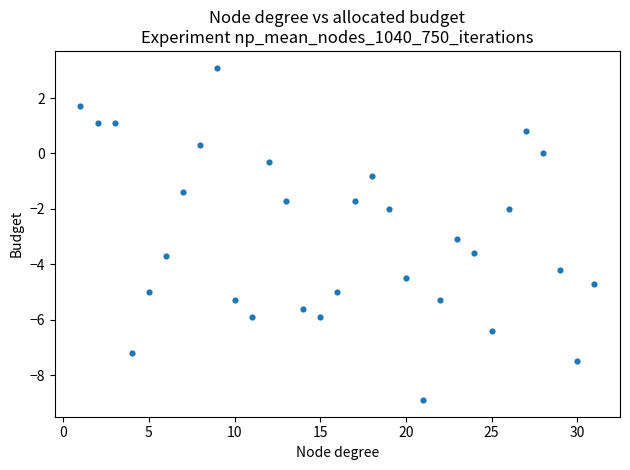

What is the range of X values (max minus min)?

30.0